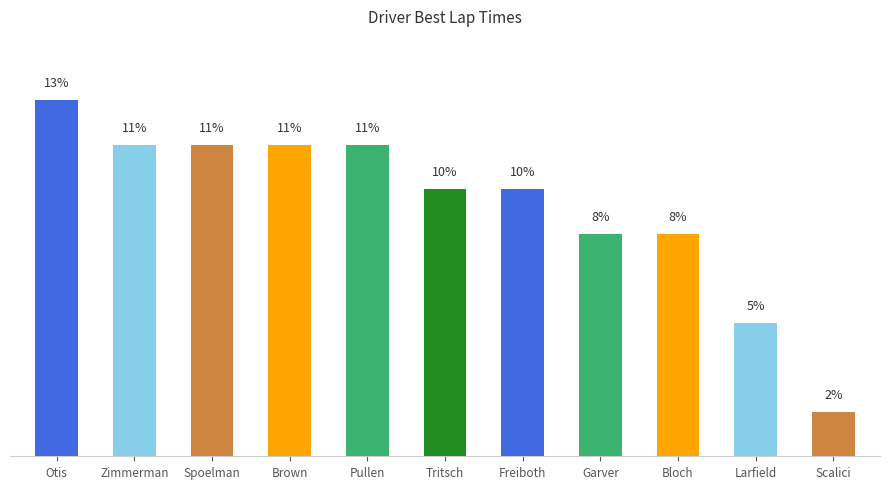

What is the minimum value shown in the chart?

1.6